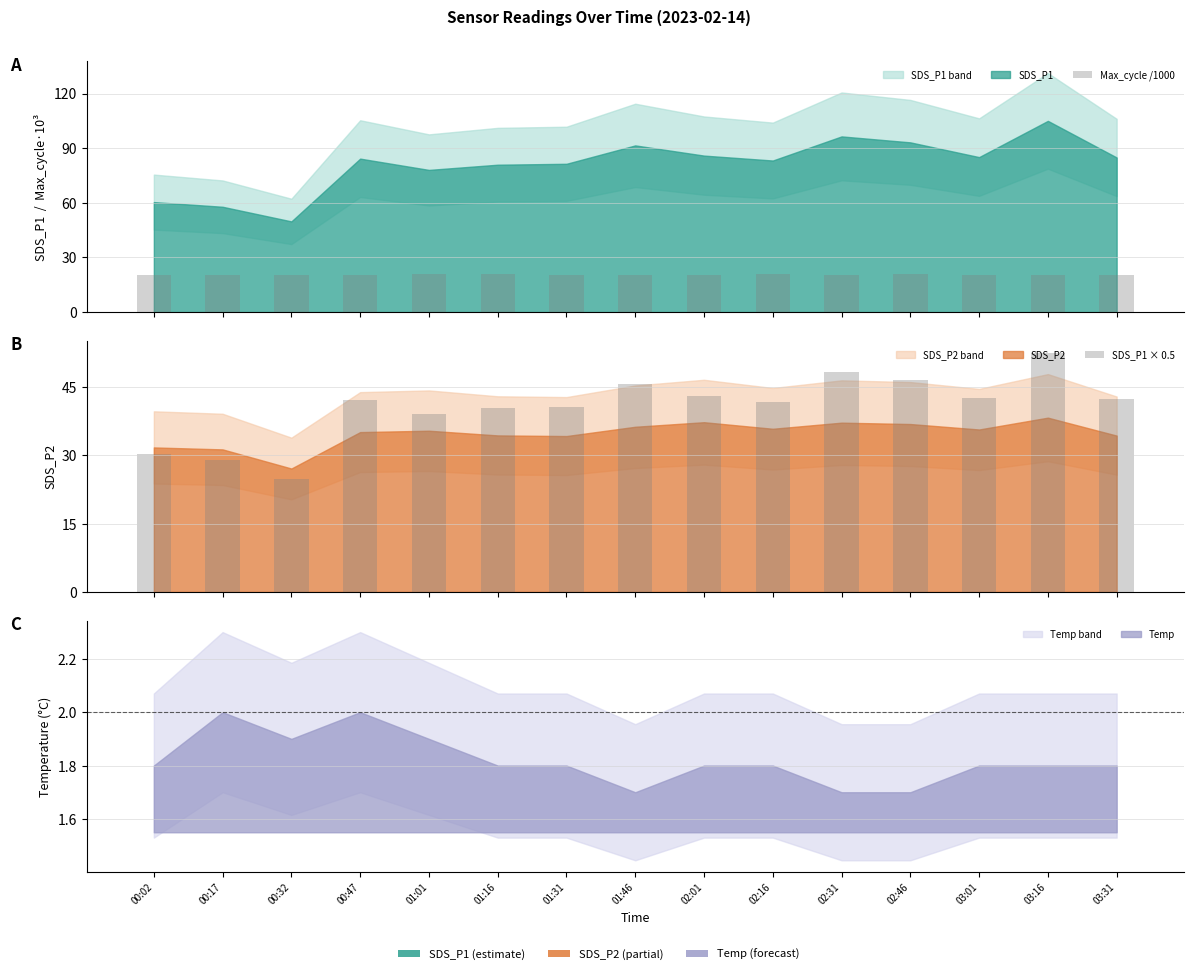

At which category is the sum across all series the highest?

03:16